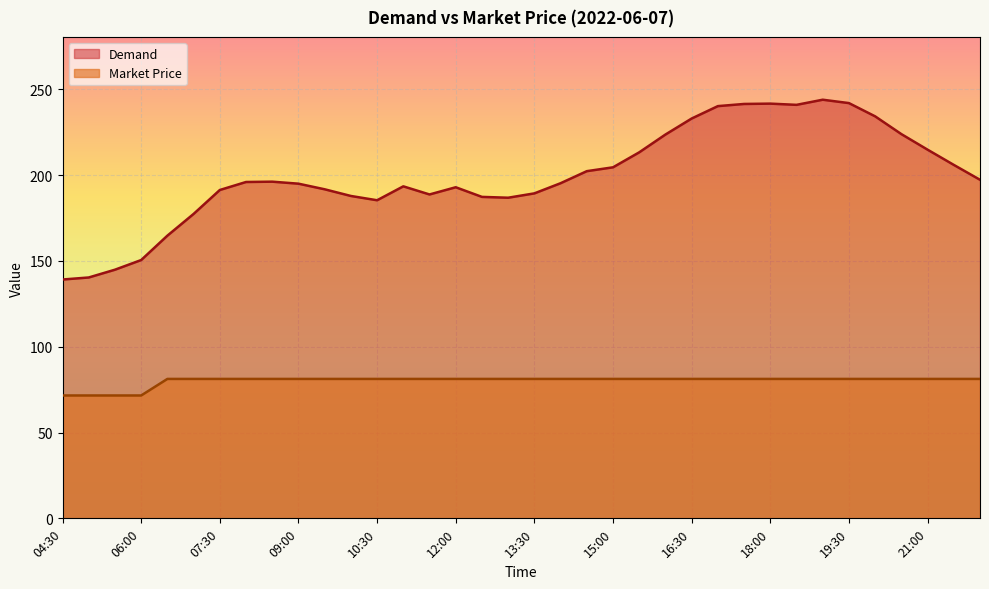

What is the greatest value displayed?

244.0